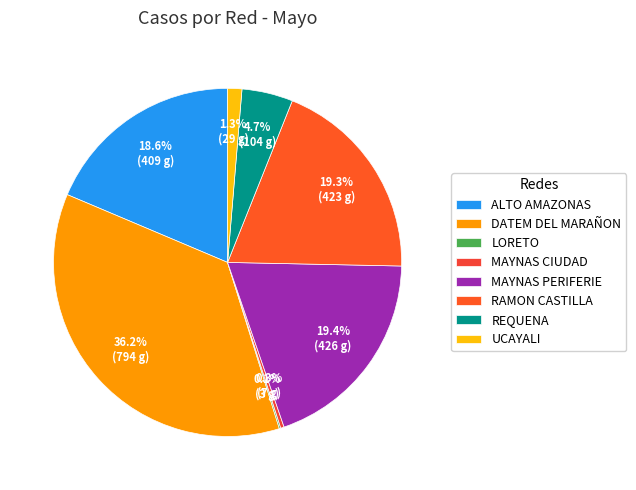

What is the total percentage of DATEM DEL MARAÑON and MAYNAS PERIFERIE?

55.6%